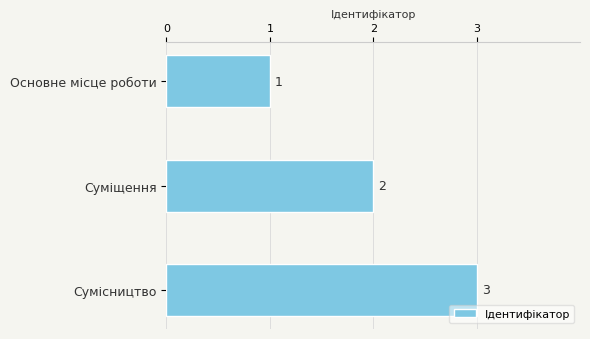

True or false: the data shows 3 at Сумісництво.

True